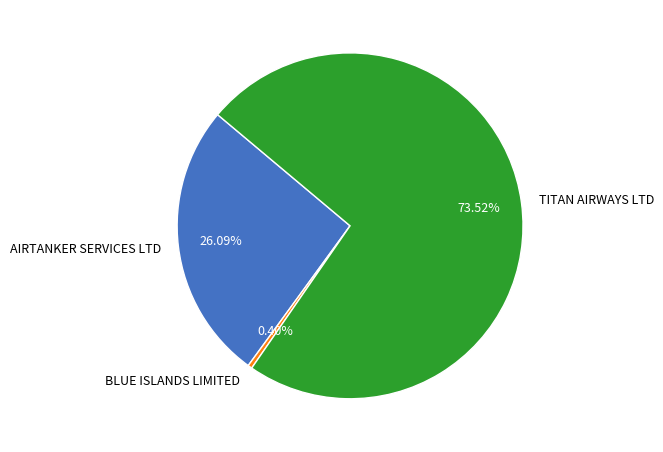

To the nearest percent, what is the combined percentage of TITAN AIRWAYS LTD and BLUE ISLANDS LIMITED?

74%